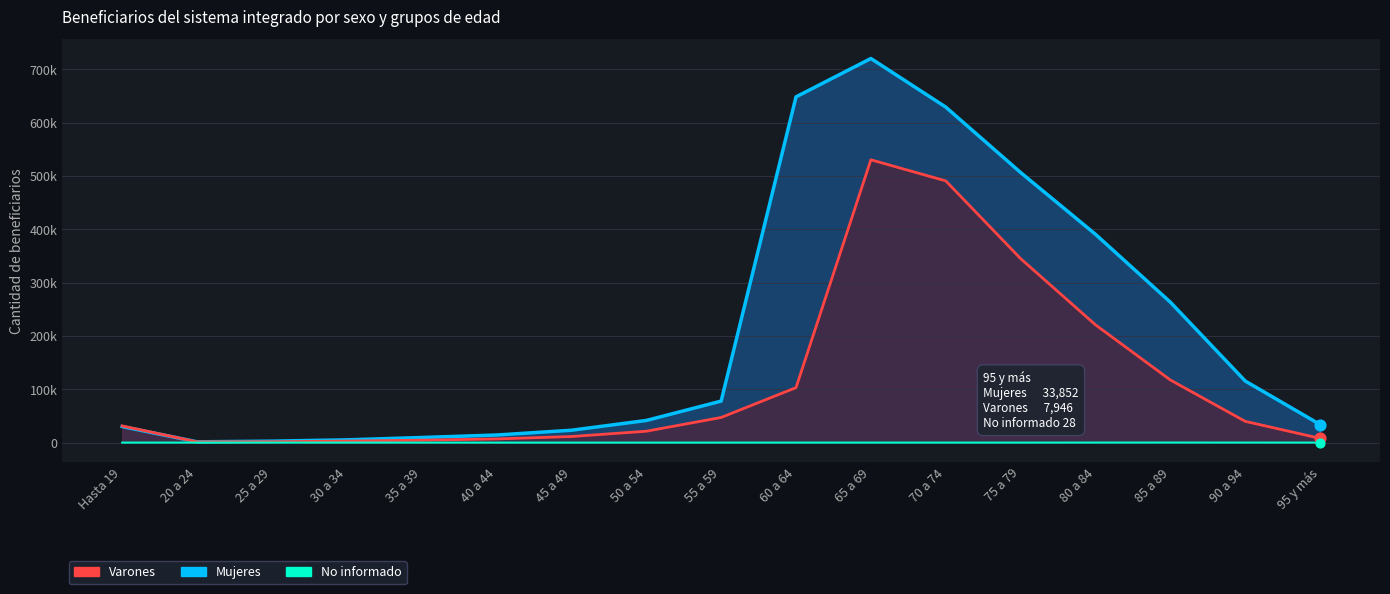

Which series reaches the minimum Y coordinate?

No informado